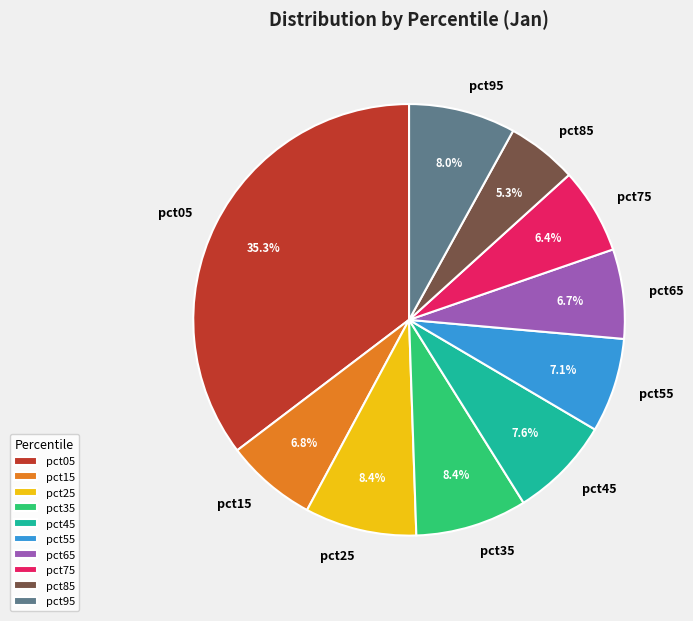

What percentage is the pct65 slice, to the nearest percent?

7%